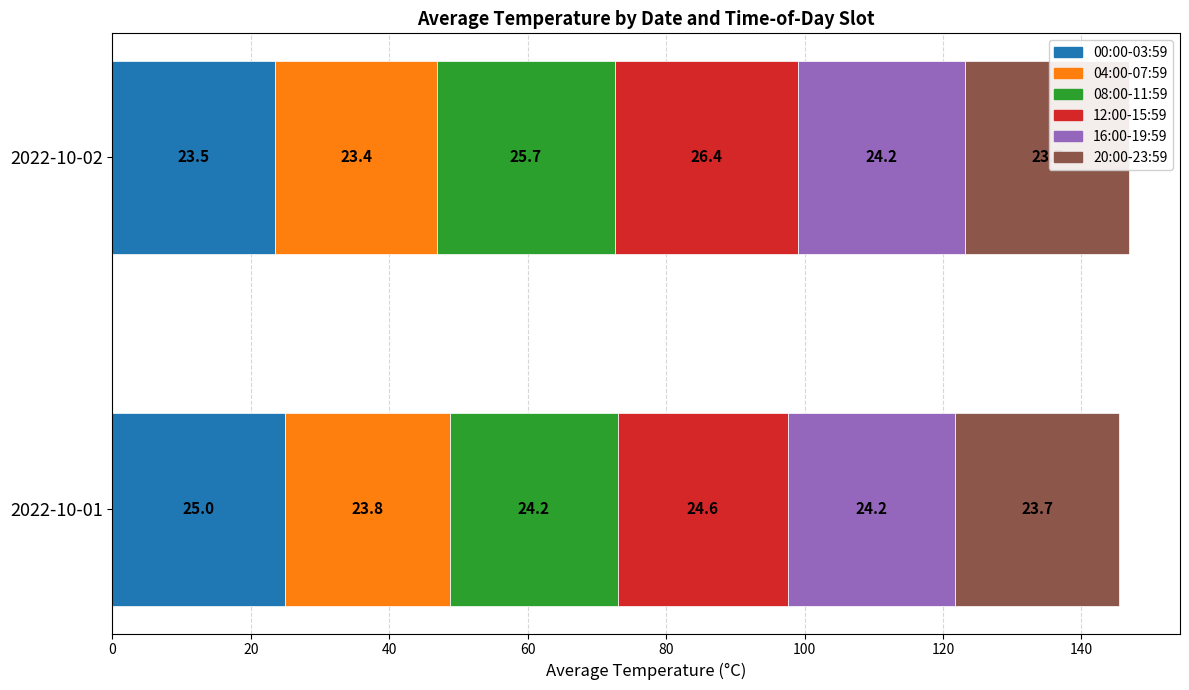

Between 0 and 20, which series saw the biggest shift?

12:00-15:59